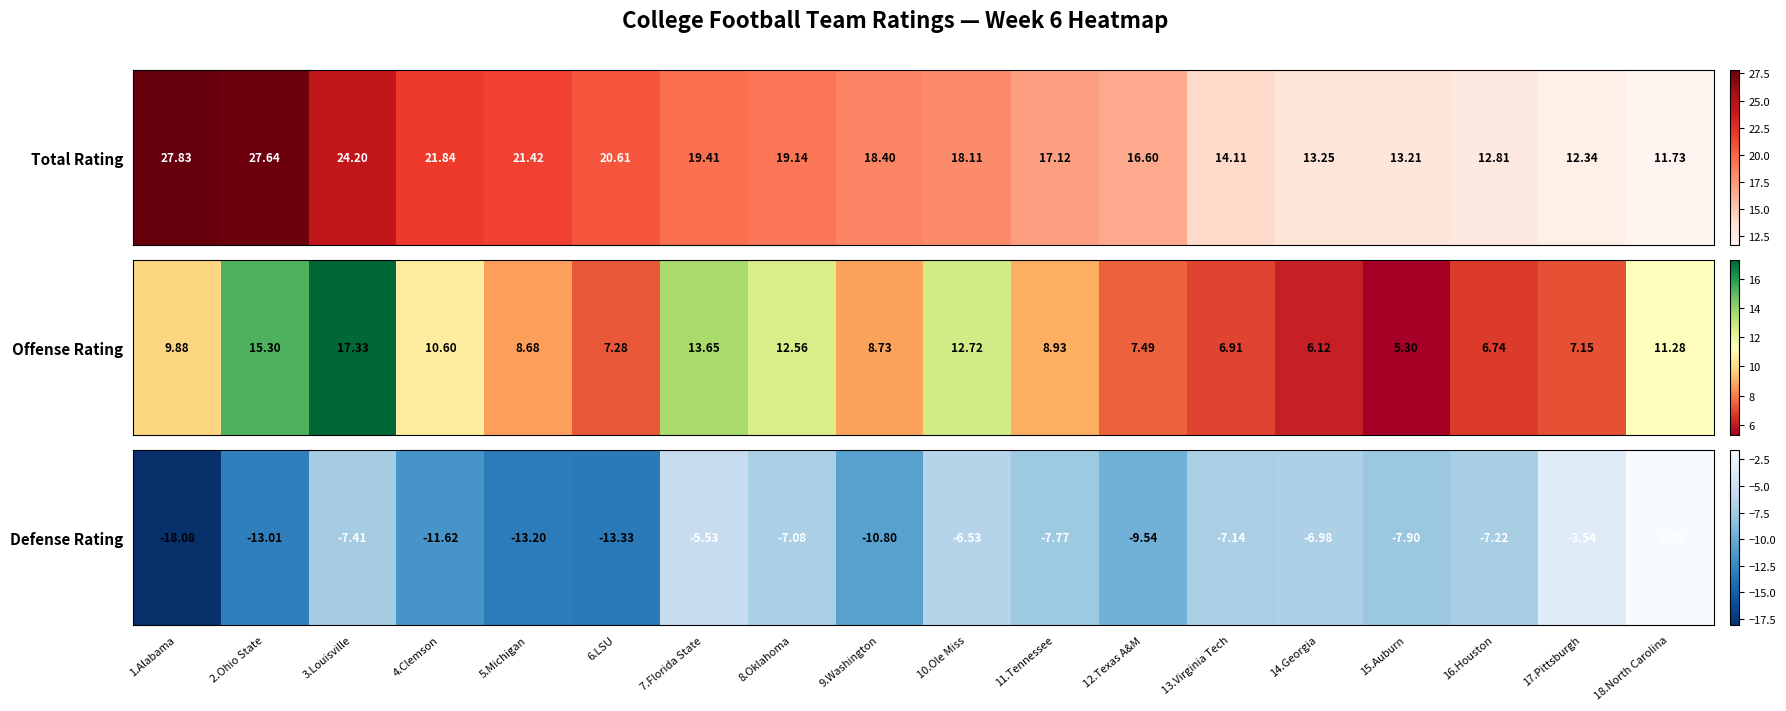

At which label is the value closest to -9?

12.Texas A&M